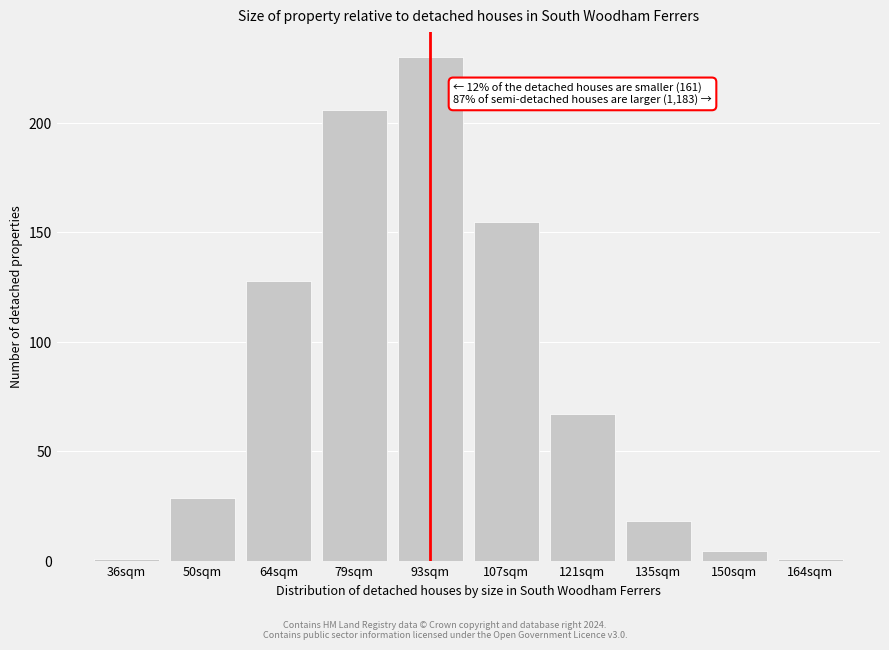

Is it true that the value at 64sqm is 39.8?

False